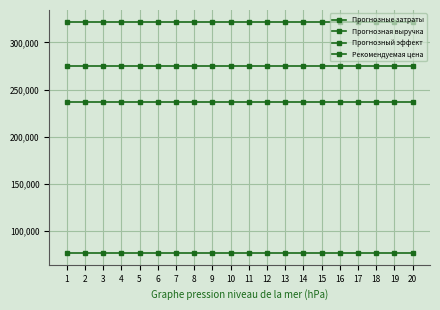

Count the number of categories in the chart.

20